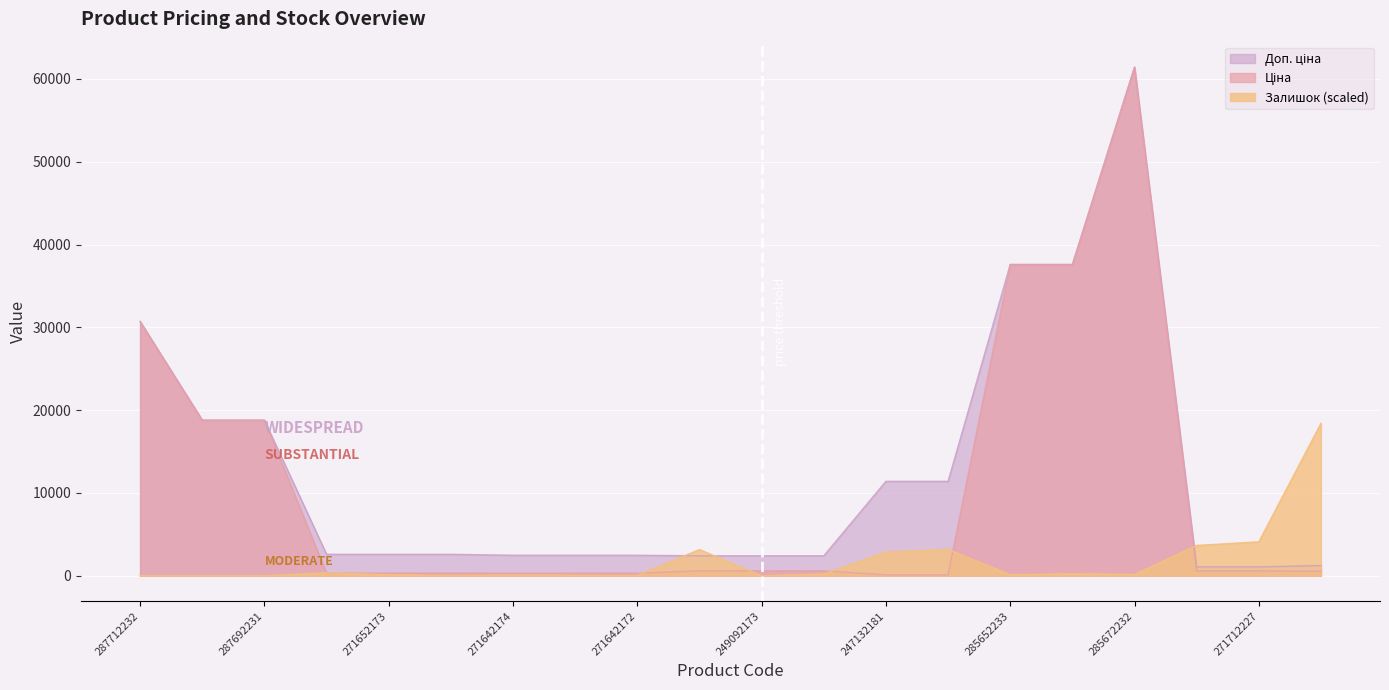

What is the label of the 20th point from the left?

284032204